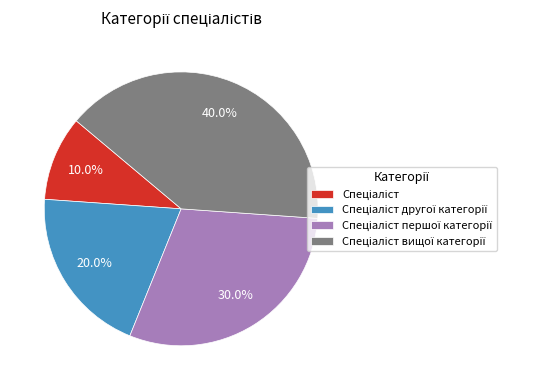

Does any single category account for the majority?

No